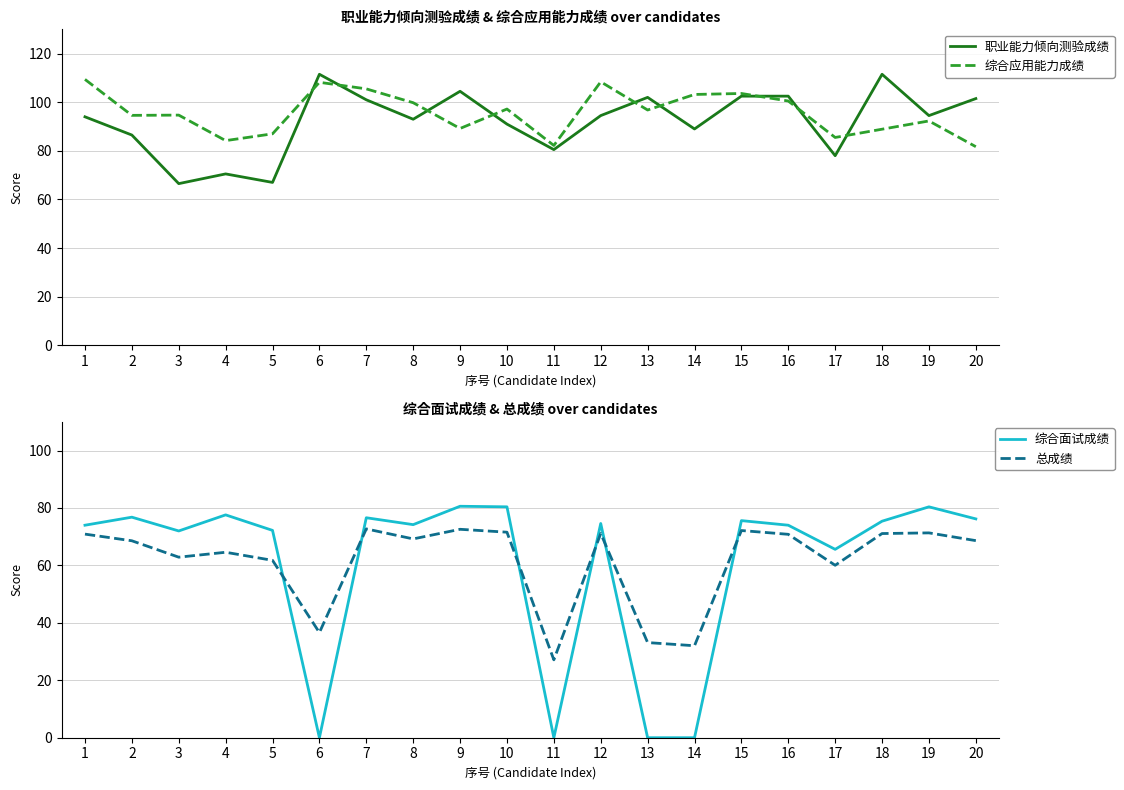

Which category has the lowest value across all series?

6